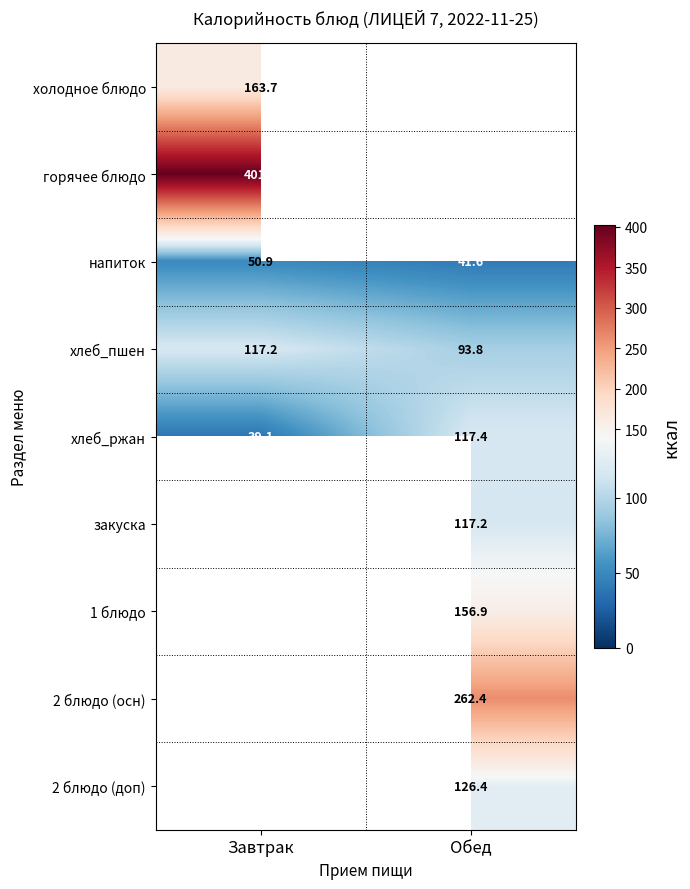

Rank the categories by напиток value from highest to lowest.

Завтрак, Обед